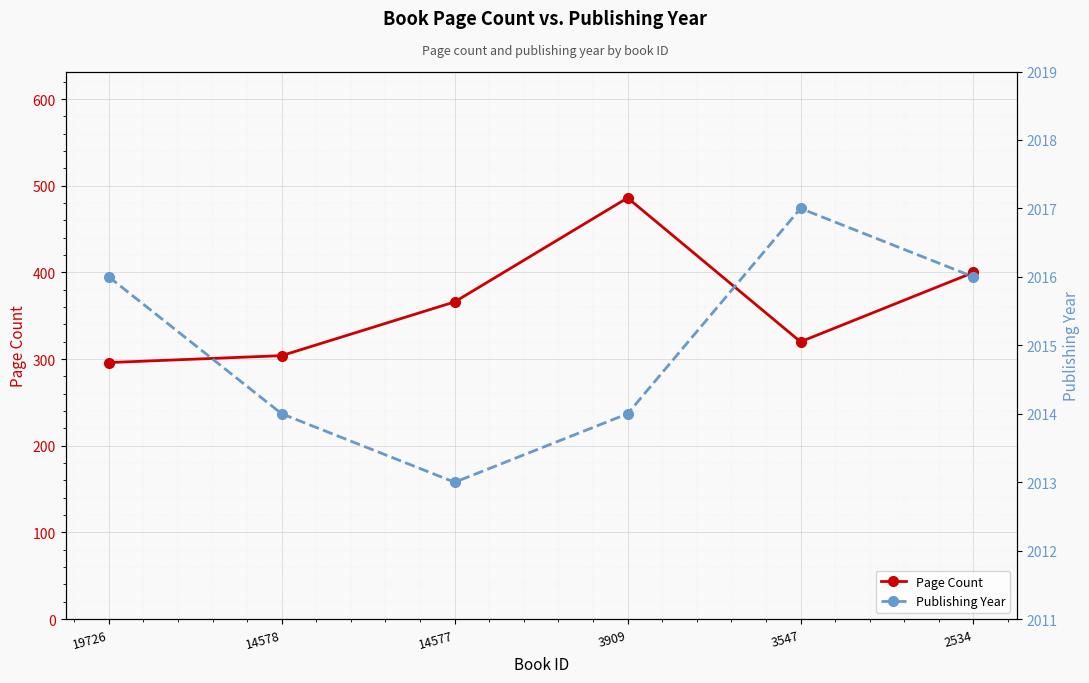

Which series has the largest range (max minus min)?

Page Count